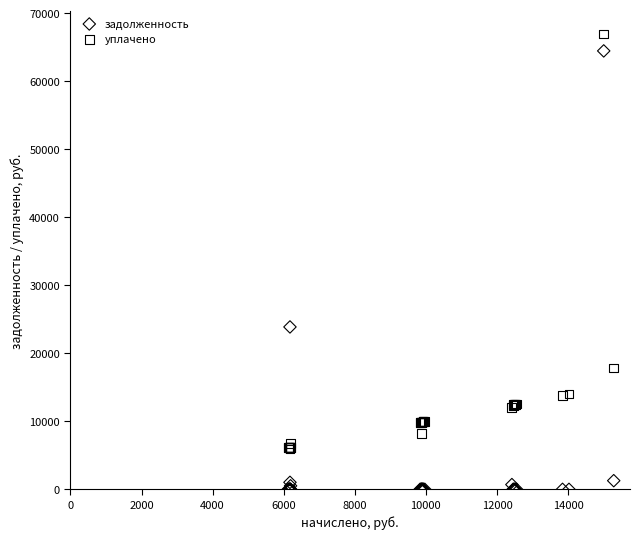

In the уплачено series, what Y value is closest to 33481?

17832.4